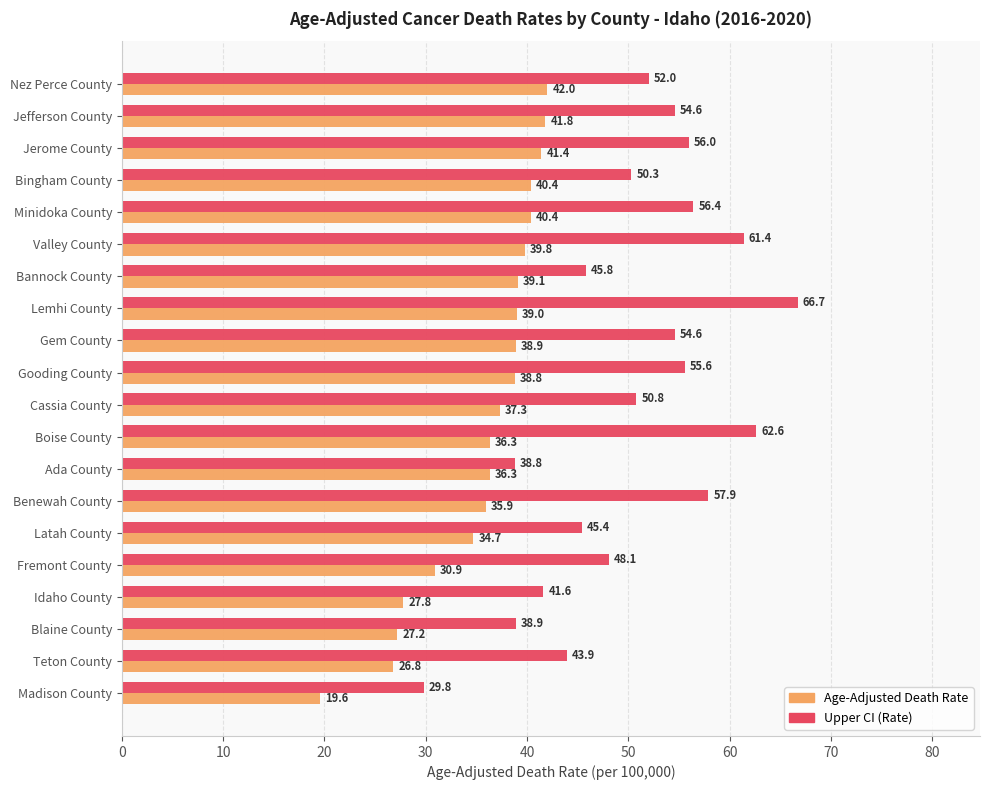

What is the difference between the highest and lowest values at Gem County?

15.7